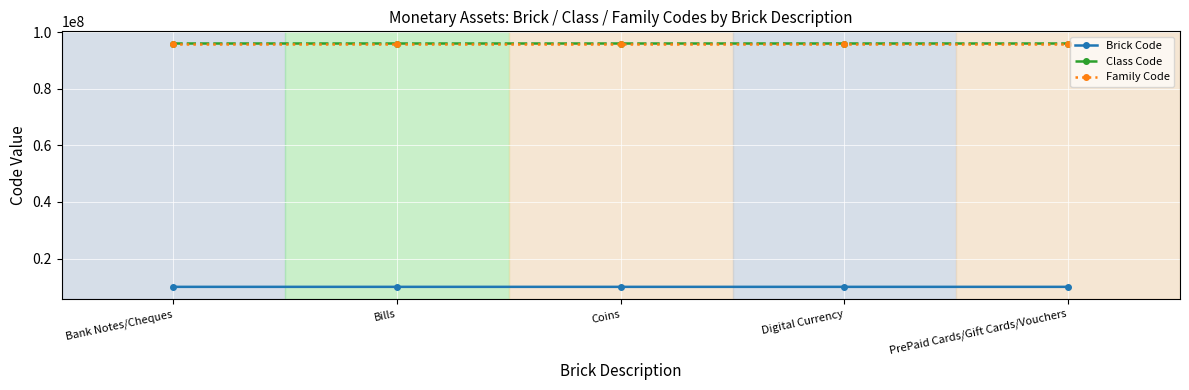

Count the number of categories in the chart.

5